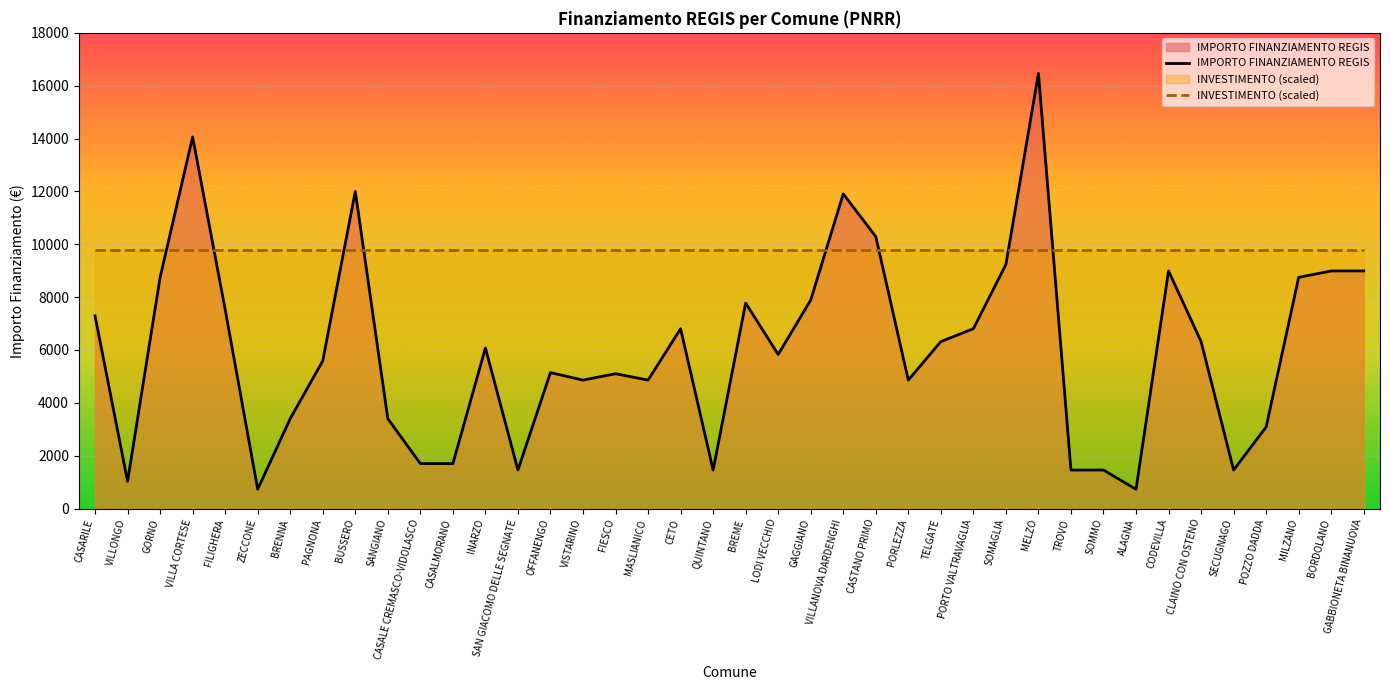

How many lines are shown in the chart?

2